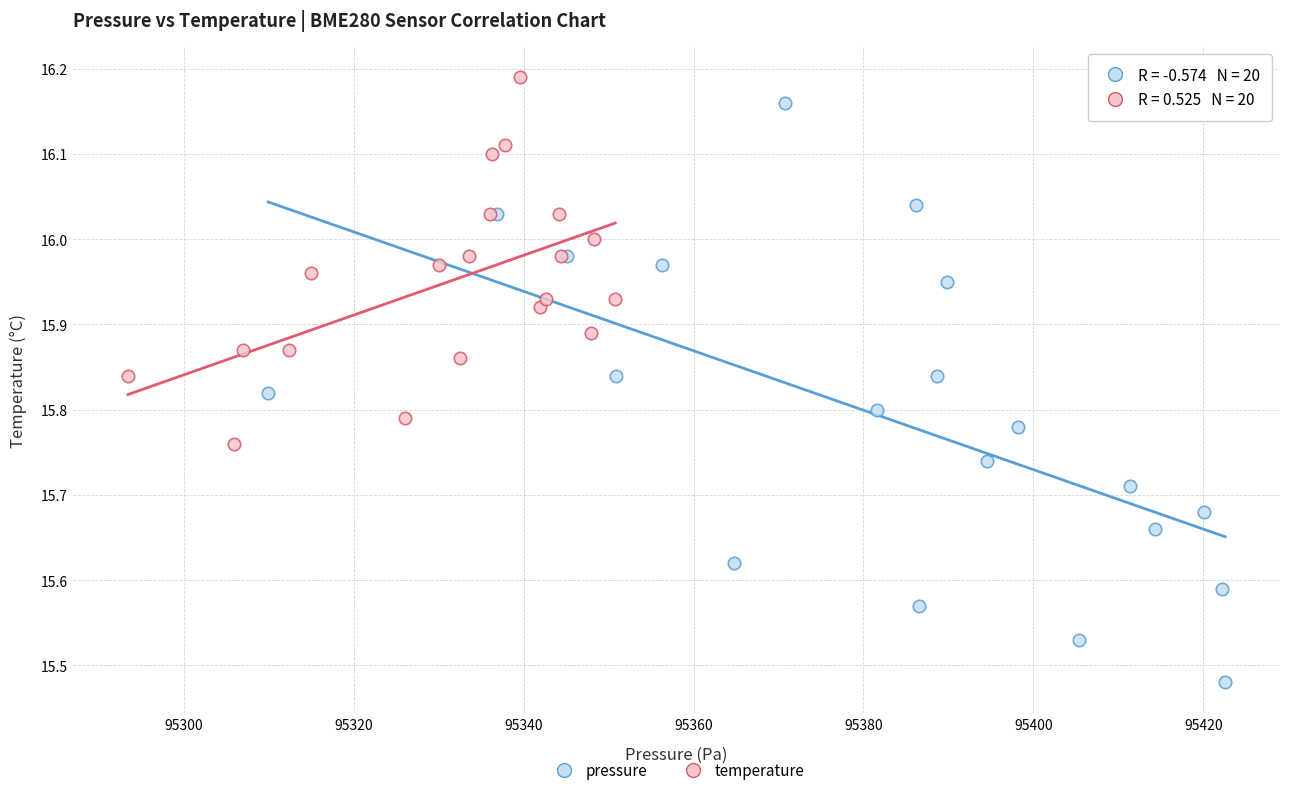

Which series has the widest spread of Y values?

pressure